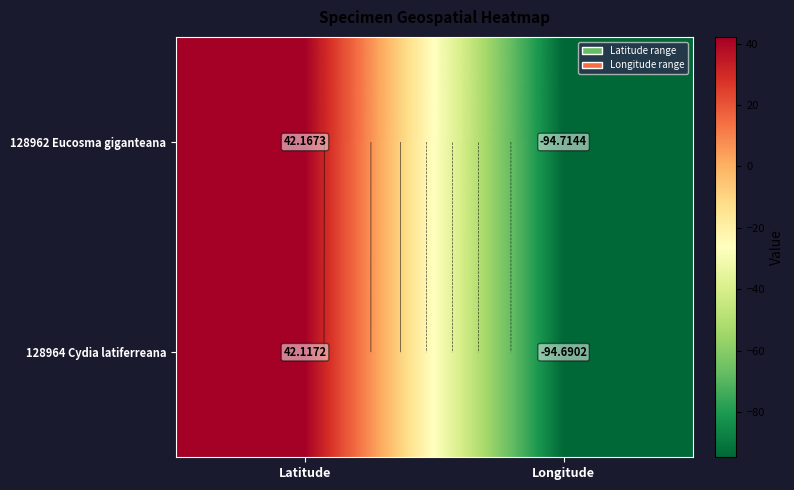

At Longitude, list the series in order from largest to smallest.

128964 Cydia latiferreana, 128962 Eucosma giganteana